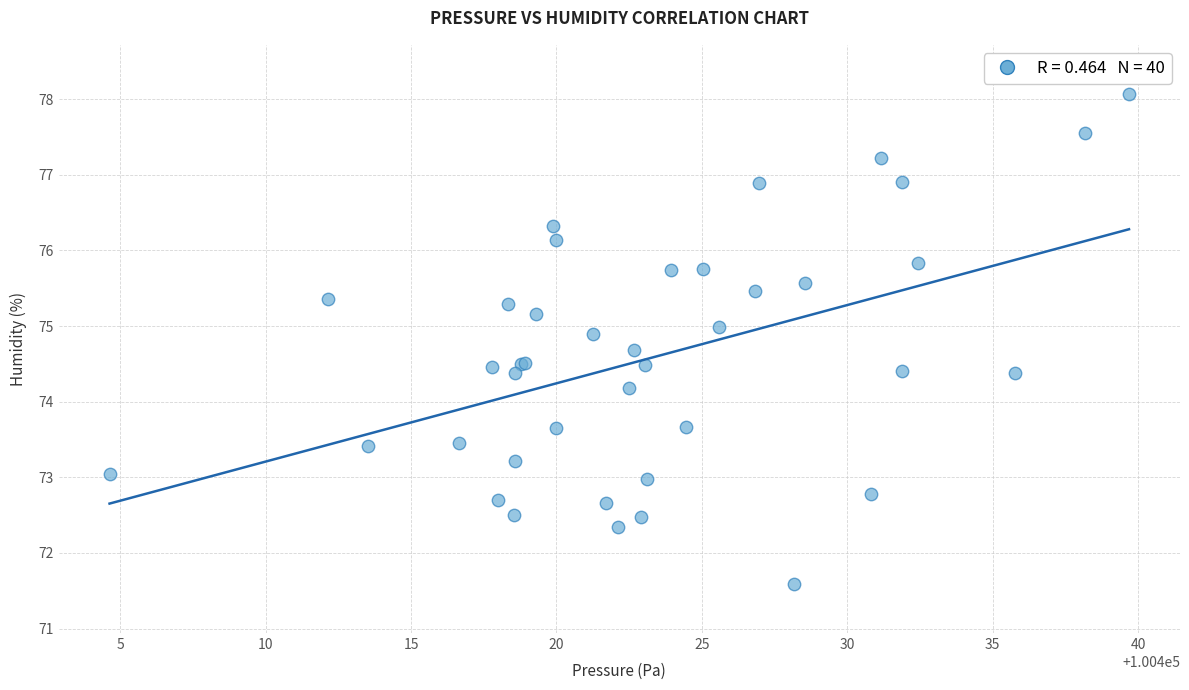

What Y value in the scatter plot is closest to 74?

74.2